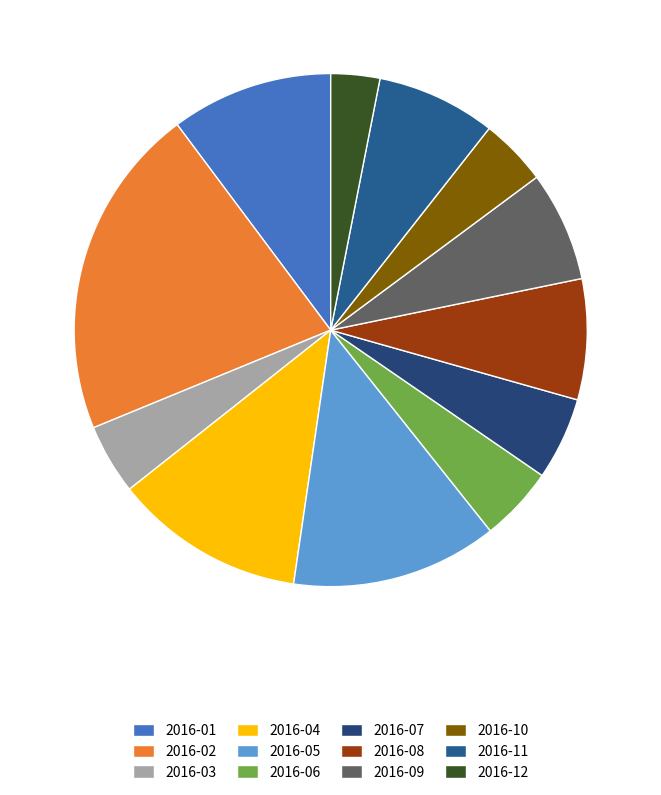

What portion of the pie excludes 2016-08?

92.4%